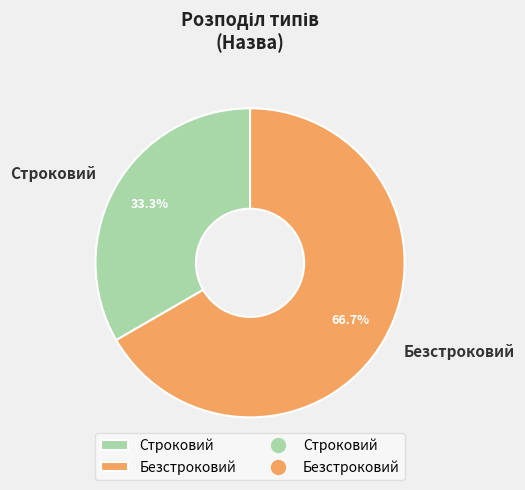

Which has a higher value, Строковий or Безстроковий?

Безстроковий